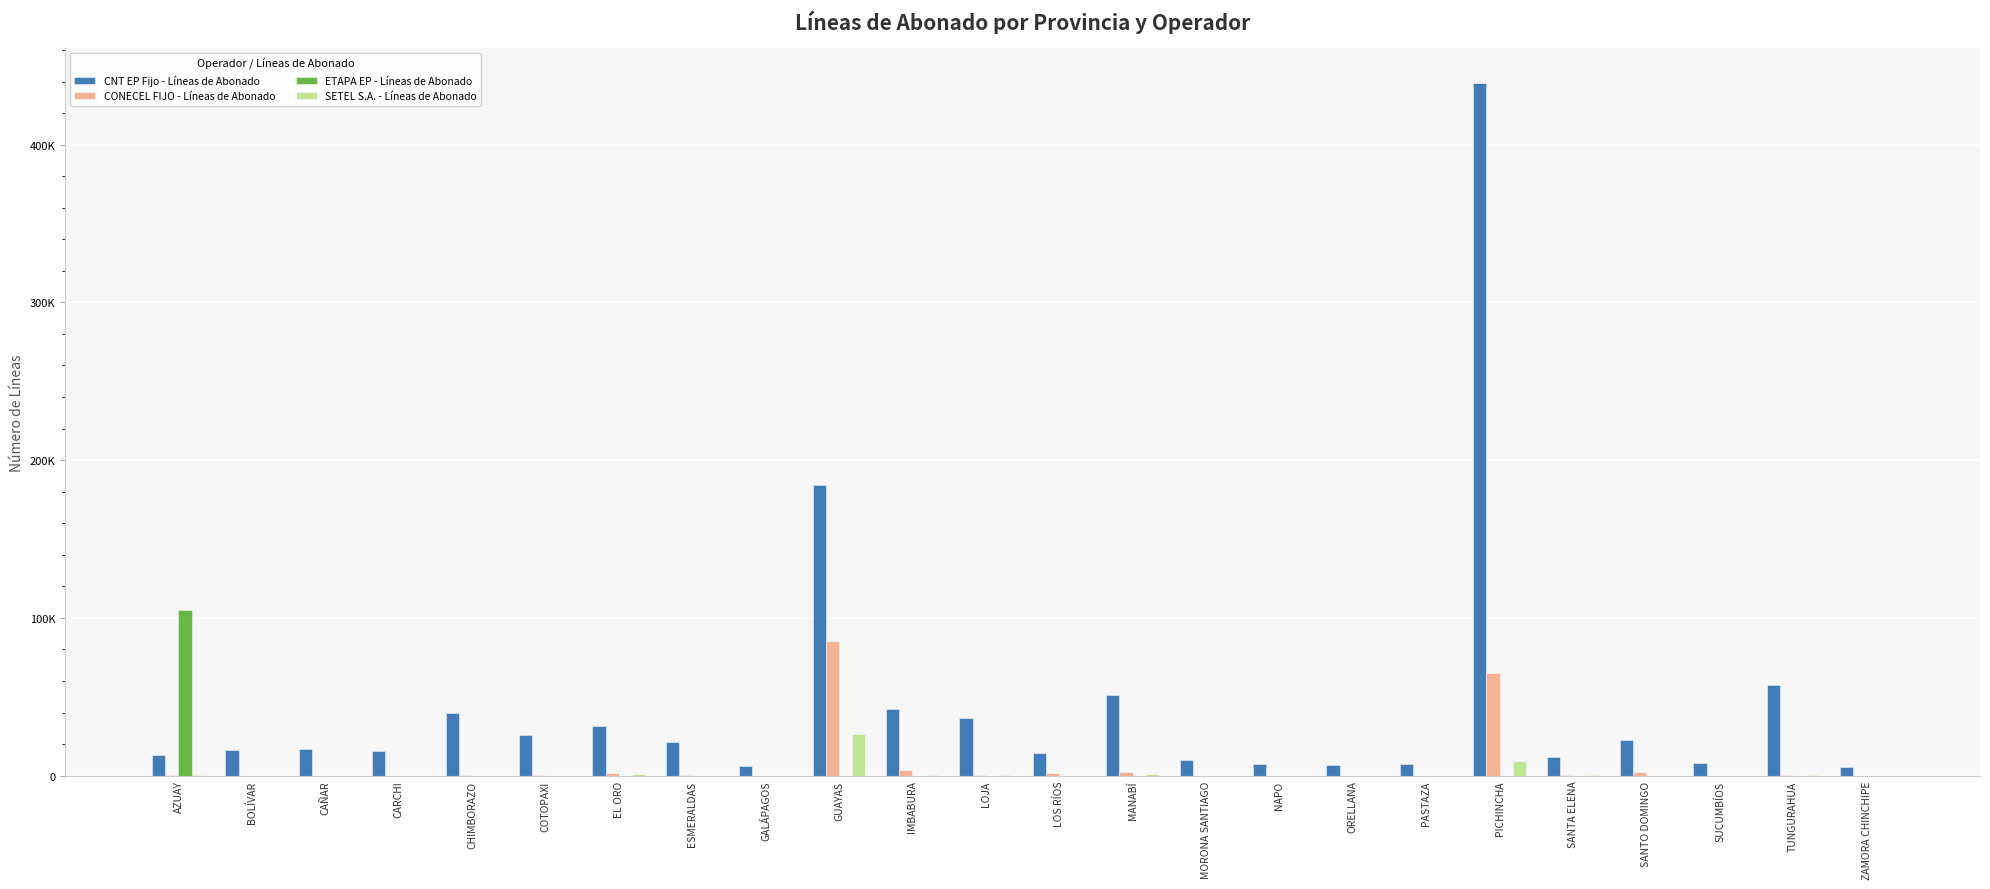

What position from the left is LOJA?

12